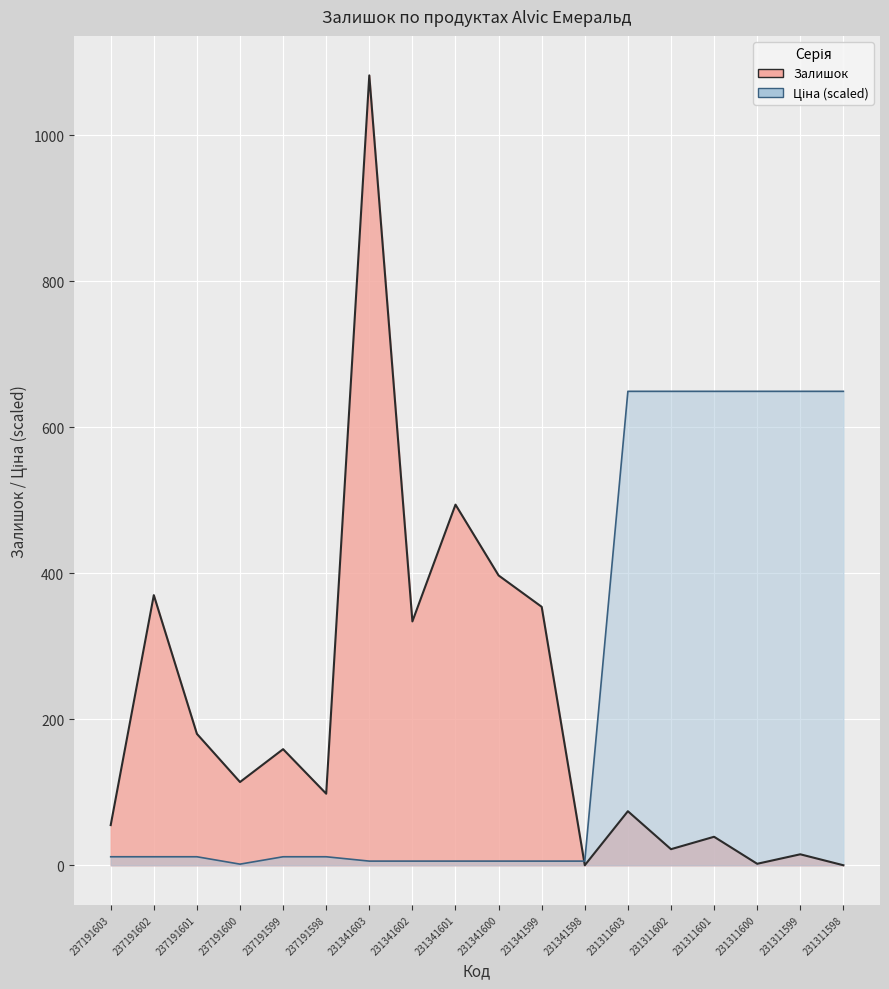

Count the number of data series in this chart.

2